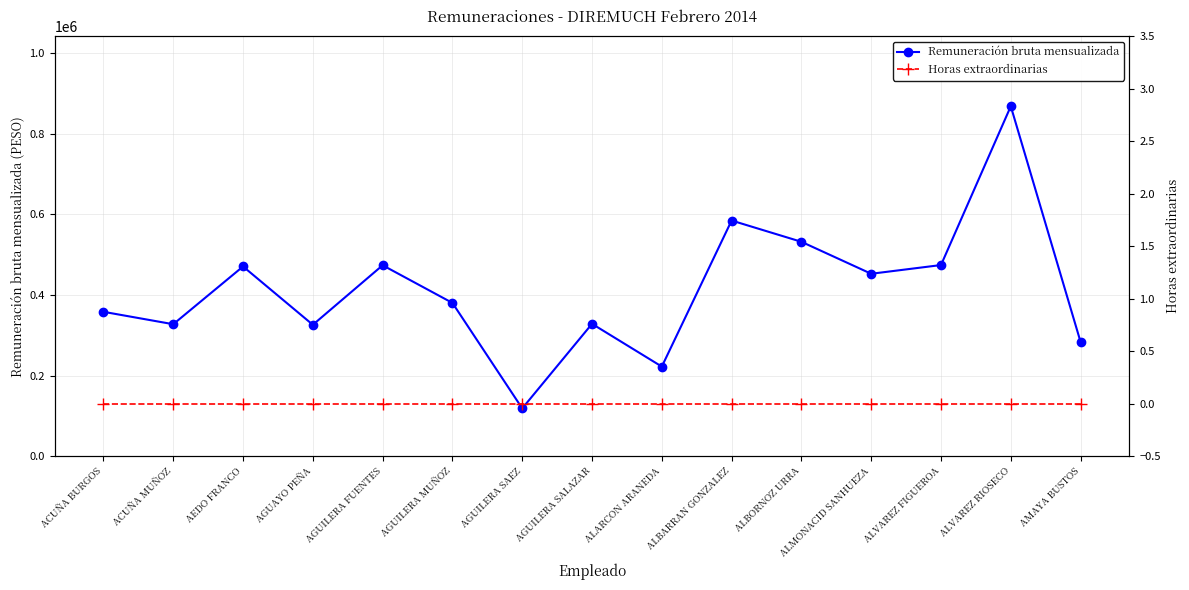

How many series are shown in this chart?

2